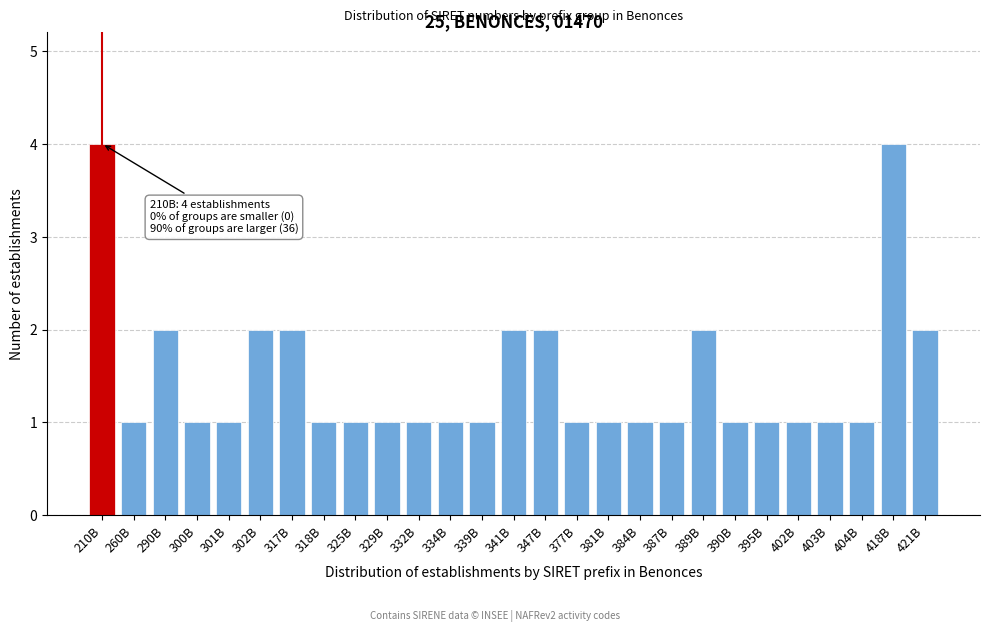

Reading left to right, extract all data points from this chart.

210B=4	260B=1	290B=2	300B=1	301B=1	302B=2	317B=2	318B=1	325B=1	329B=1	332B=1	334B=1	339B=1	341B=2	347B=2	377B=1	381B=1	384B=1	387B=1	389B=2	390B=1	395B=1	402B=1	403B=1	404B=1	418B=4	421B=2